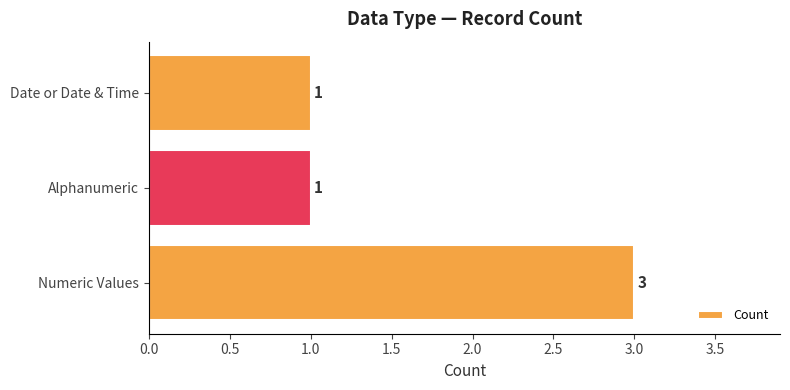

At which category does the chart reach its peak across all series?

Numeric Values